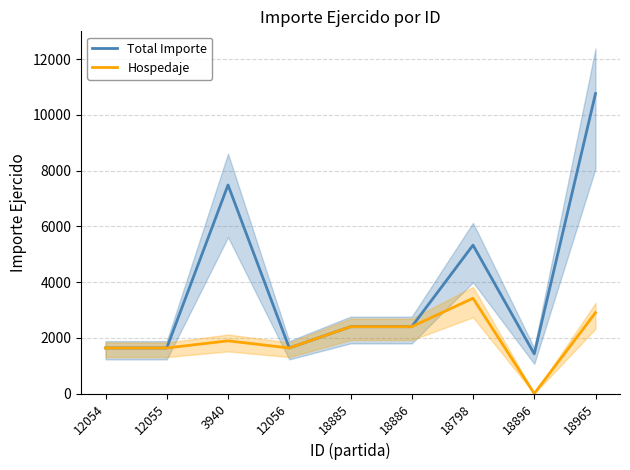

What is the approximate value of Total Importe at 12054?

1636.1